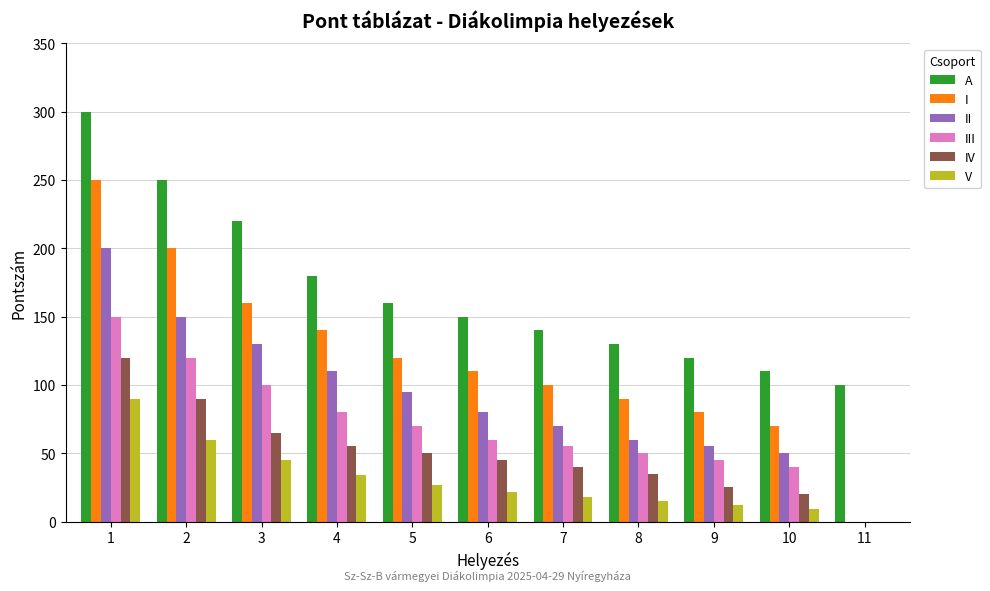

Which series has the widest spread of values?

I